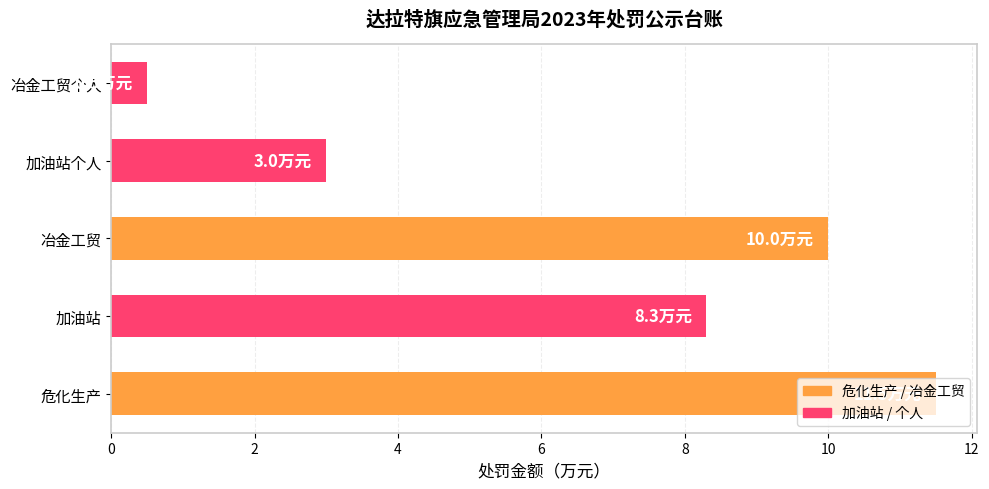

List the labels in order of value, smallest first.

冶金工贸个人, 加油站个人, 加油站, 冶金工贸, 危化生产